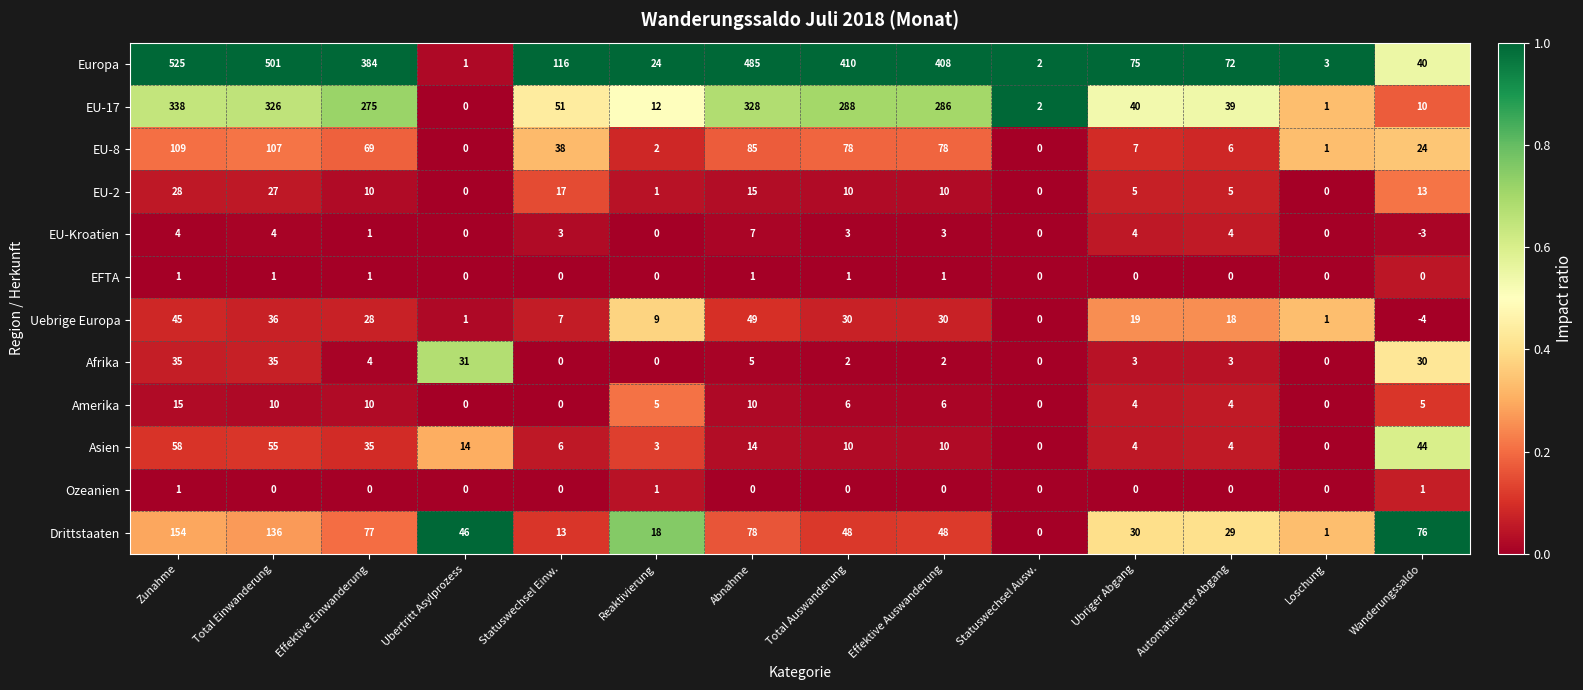

Which series has the largest range (max minus min)?

Europa